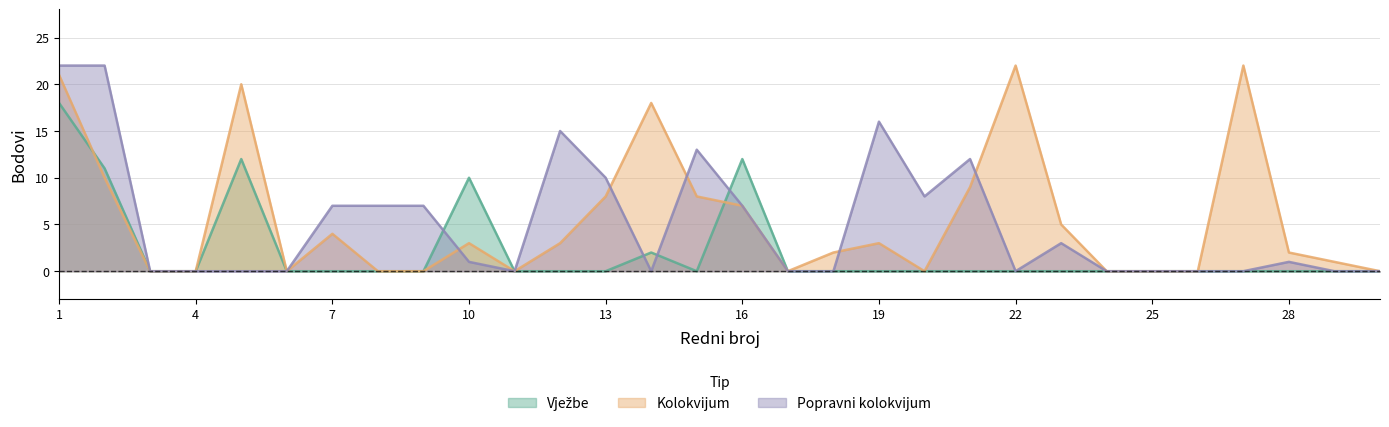

What is the difference between the second highest and second lowest values in the Kolokvijum series?

22